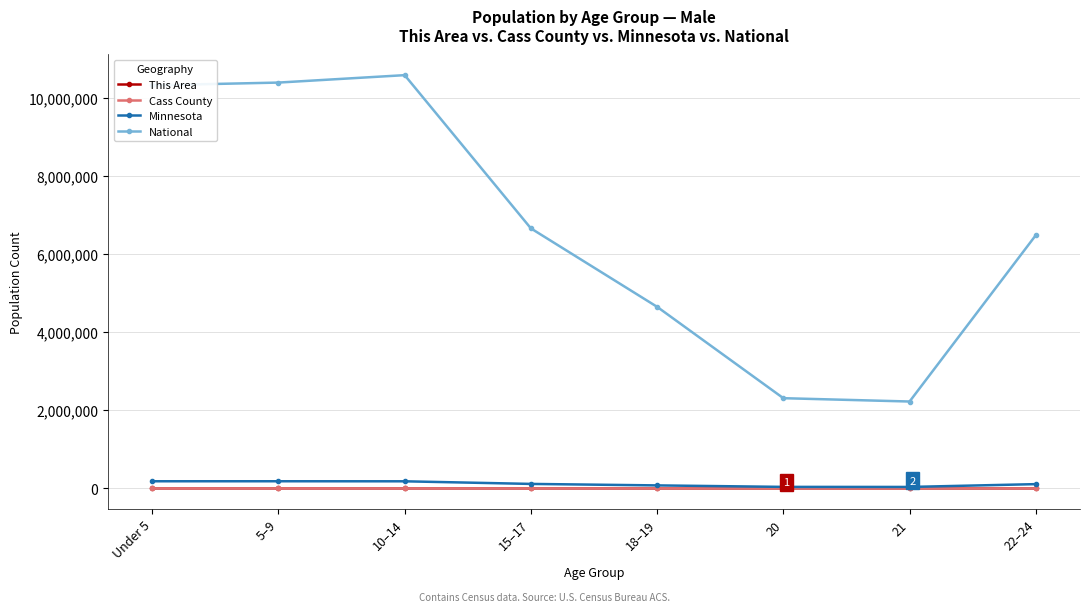

What is the minimum value shown in the chart?

1